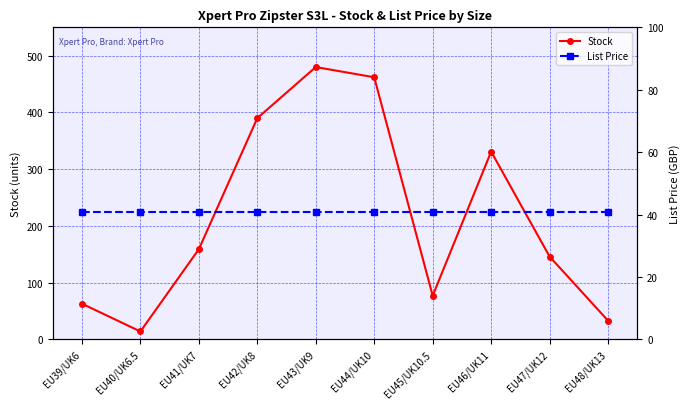

Which series has the largest total across all categories?

Stock